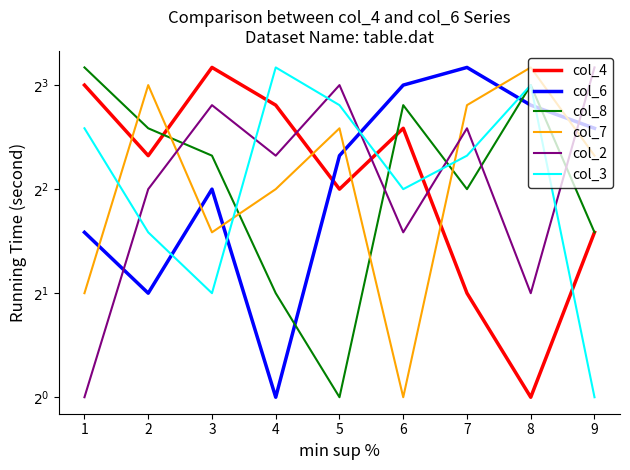

What is the value of the col_6 point at the 1st from the left?

3